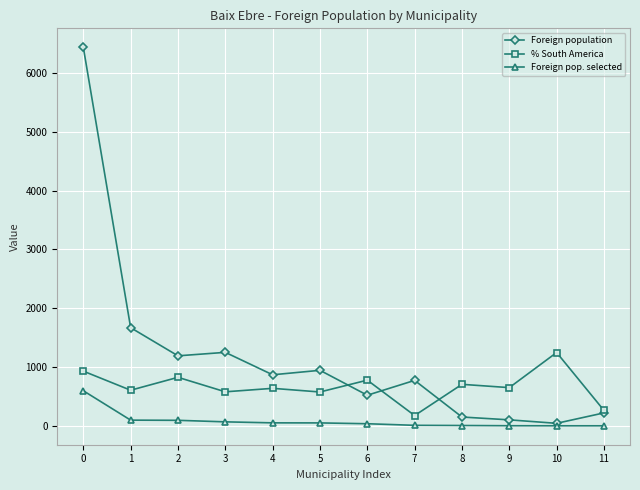

What is the maximum value shown in the chart?

6433